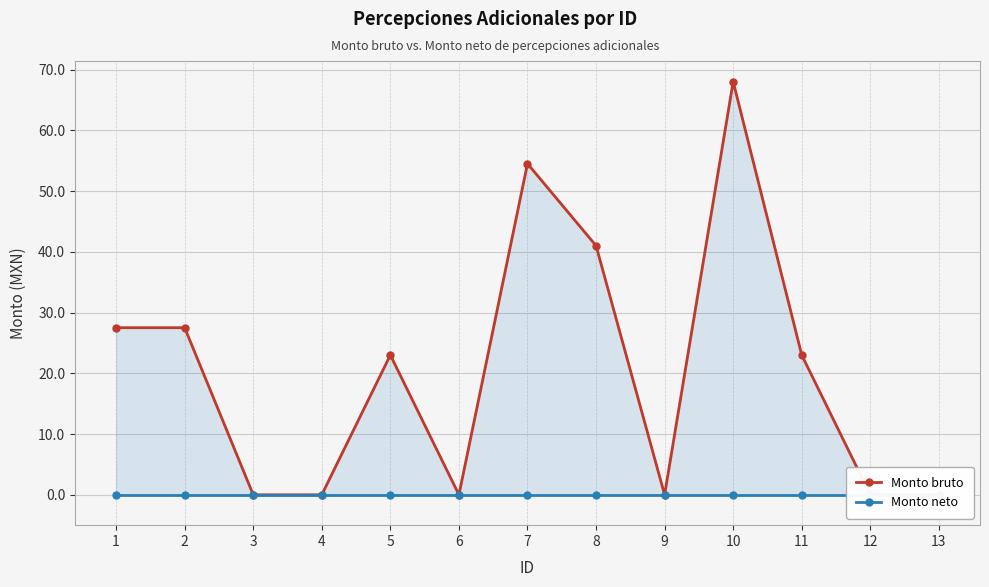

Reading left to right, transcribe all the data shown in this chart.

Monto bruto: 27.5	27.5	0.0	0.0	23.0	0.0	54.5	41.0	0.0	68.0	23.0	0.0	0.0
Monto neto: 0.0	0.0	0.0	0.0	0.0	0.0	0.0	0.0	0.0	0.0	0.0	0.0	0.0